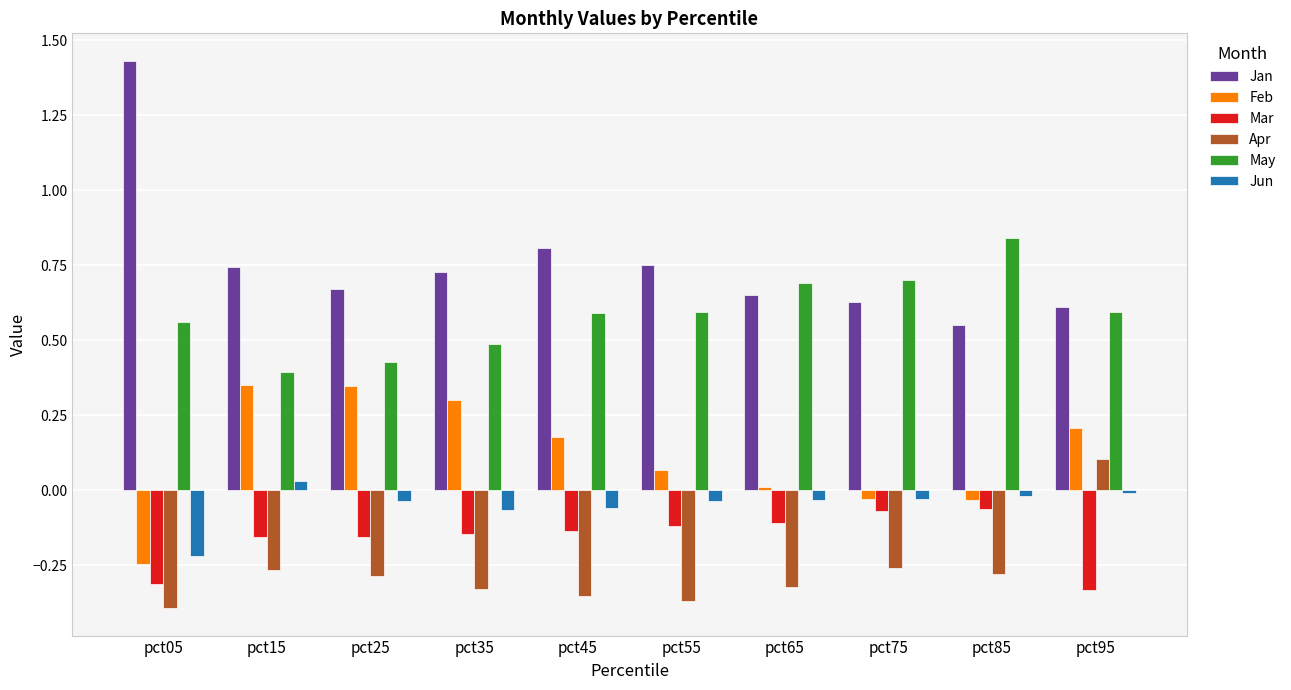

What are all the series names shown in the legend?

Jan, Feb, Mar, Apr, May, Jun